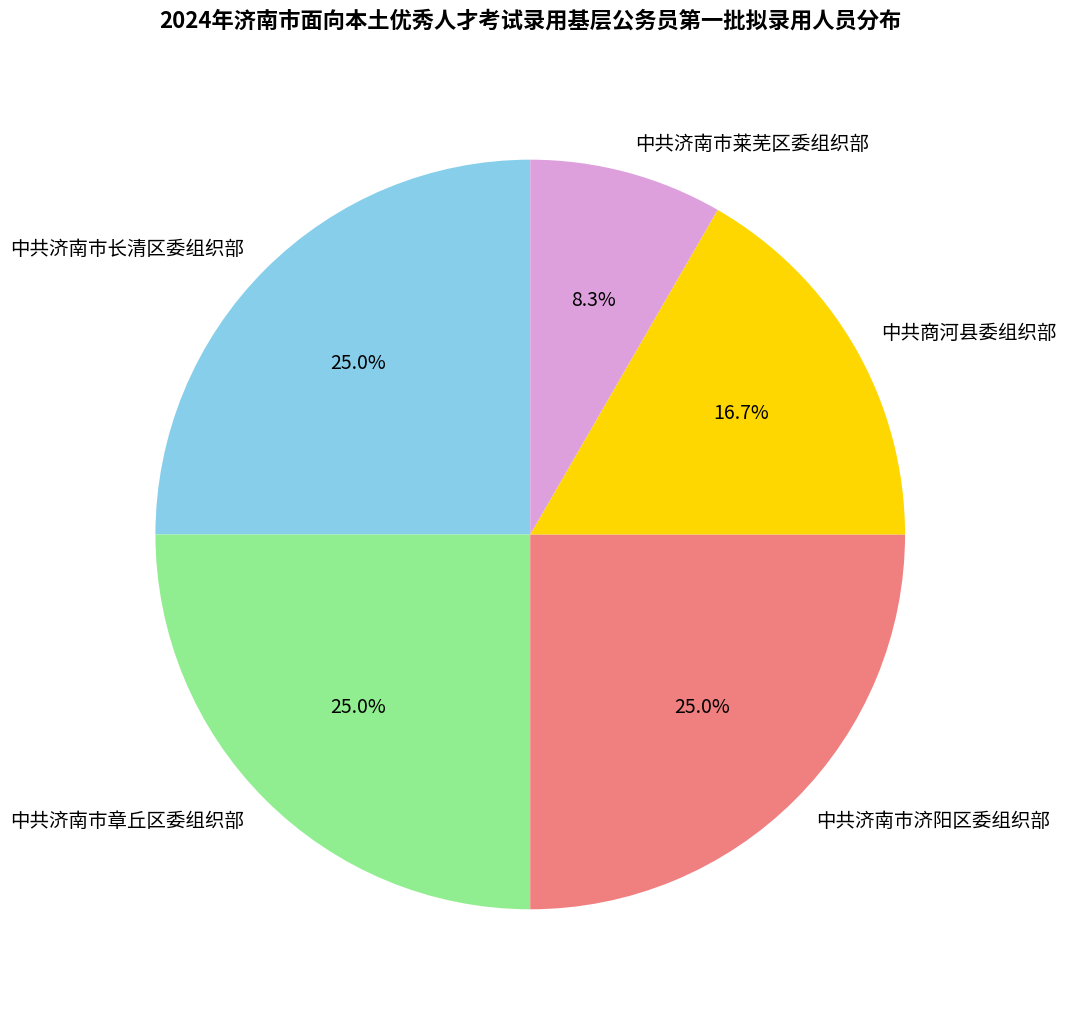

Is it true that 中共济南市莱芜区委组织部 is 23% of the pie?

False